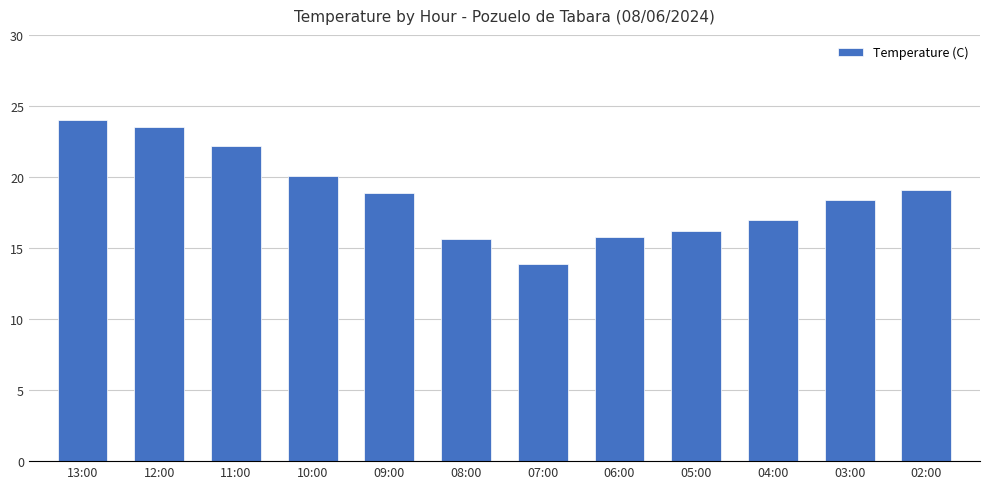

Where does the data first go above 18?

13:00